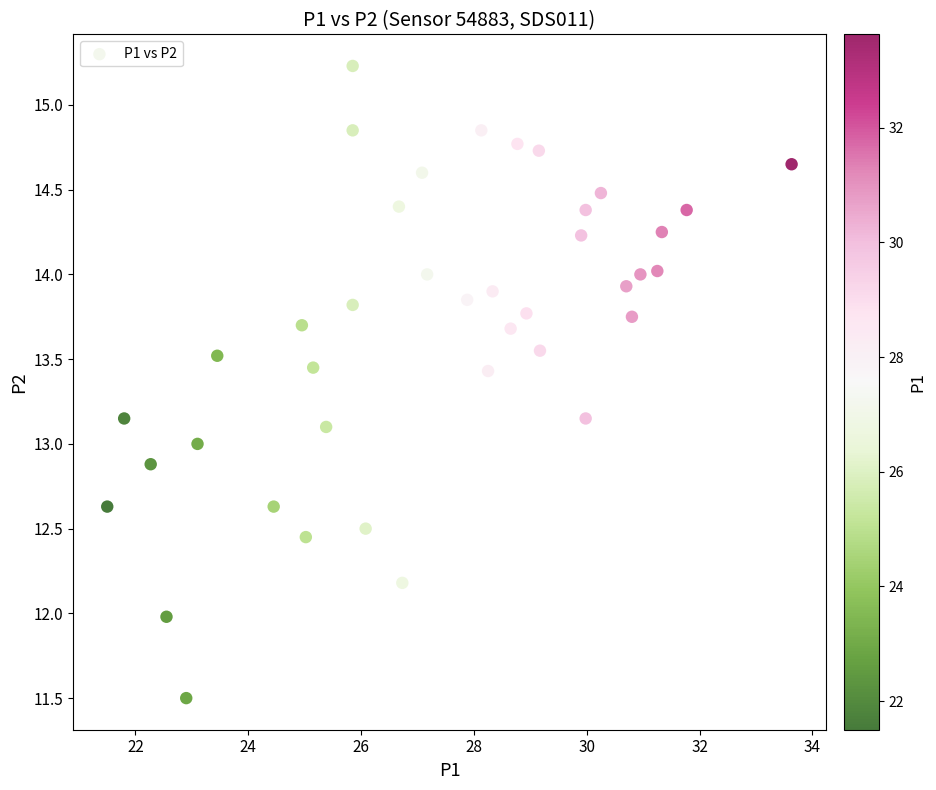

What is the range of X values (max minus min)?

12.1